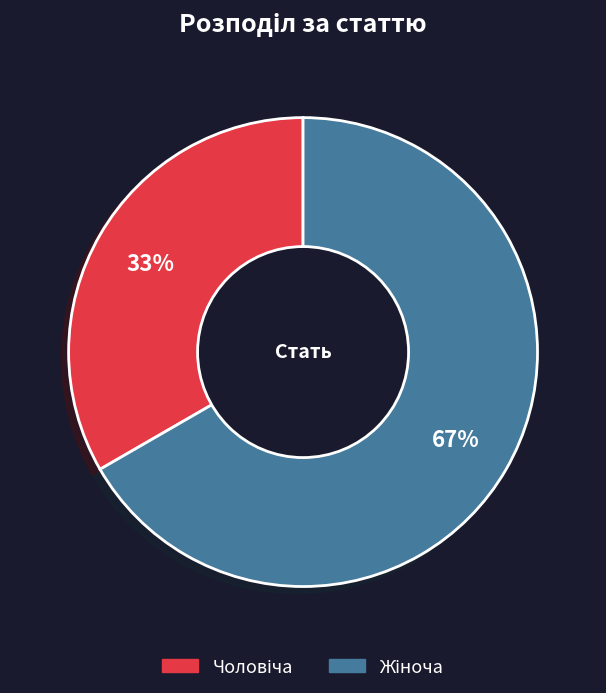

Is there a majority slice in this chart?

Yes